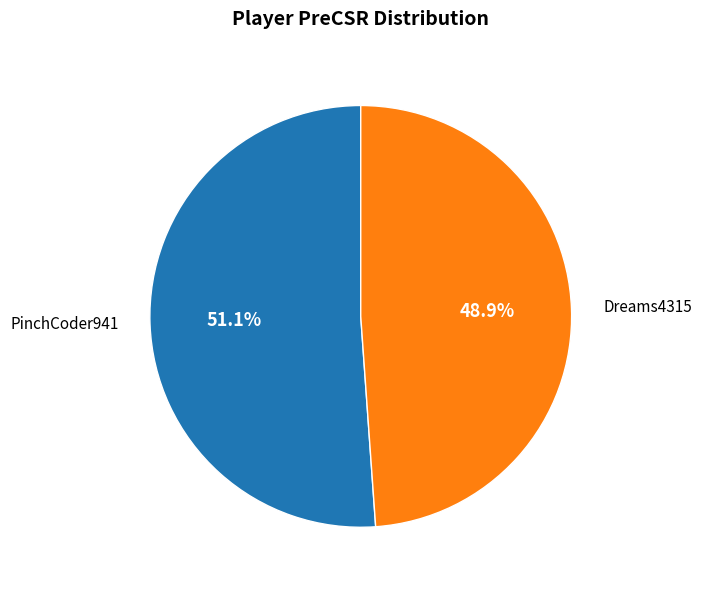

Is there a majority slice in this chart?

Yes